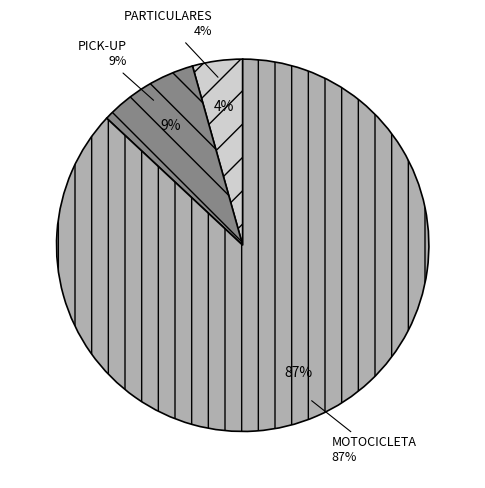

Approximately how many times larger is the value at PICK-UP compared to PARTICULARES?

2.0